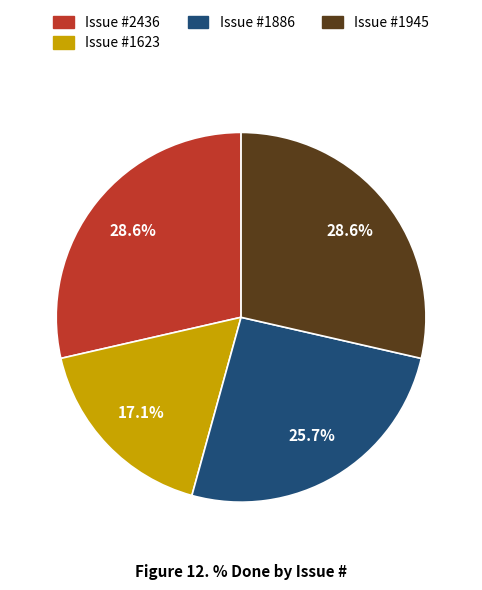

Count the number of slices in the pie.

4